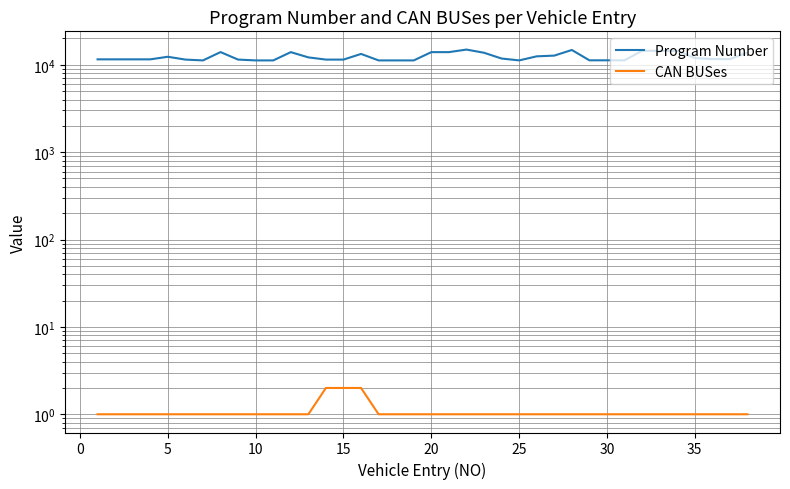

What is the spread (max minus min) of values at 35?

11464